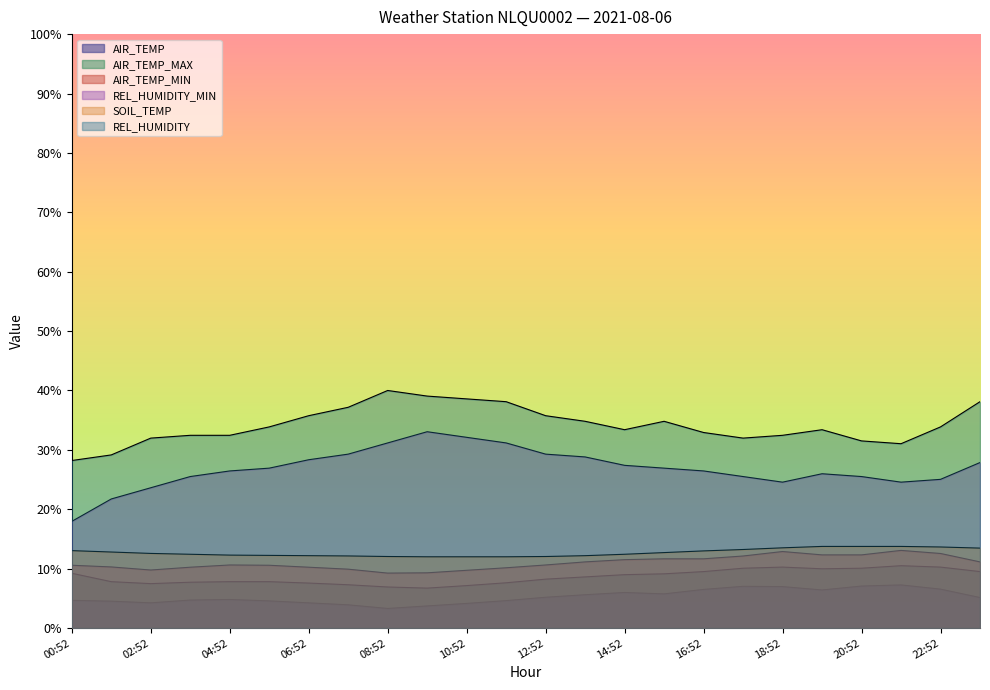

The AIR_TEMP_MAX series shows 7.6 at 06:52. True or false?

True